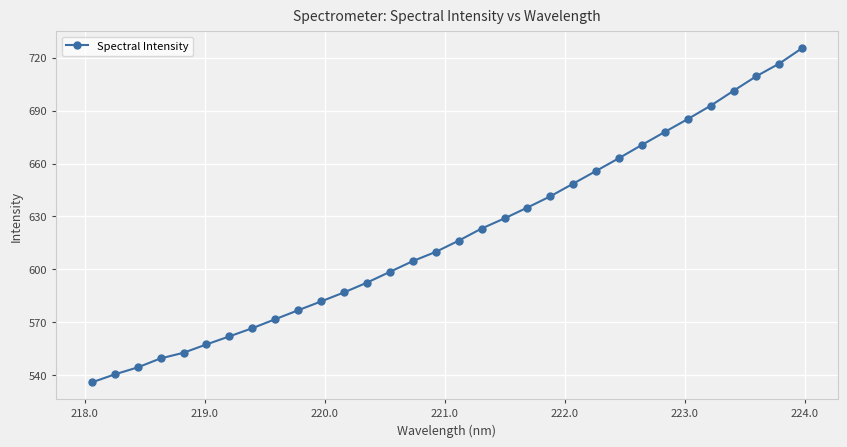

What is the greatest value displayed?

725.4